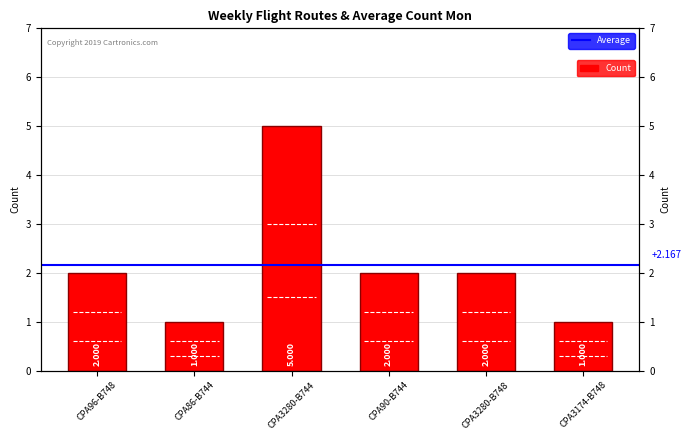

What position from the right is CPA96-B748?

6